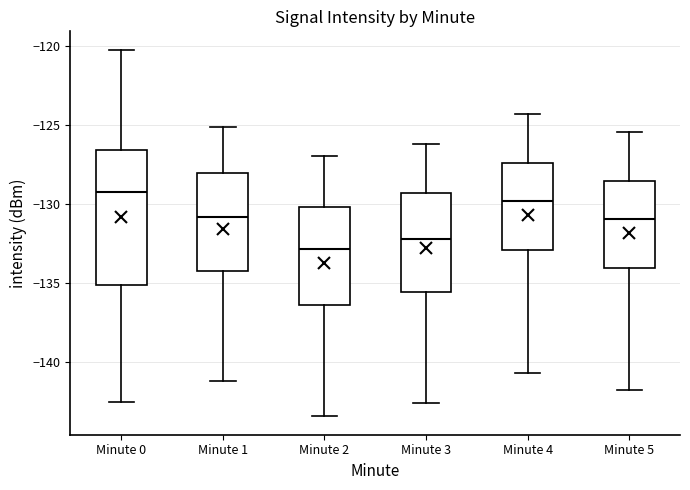

Which box's median line is the highest?

Minute 0